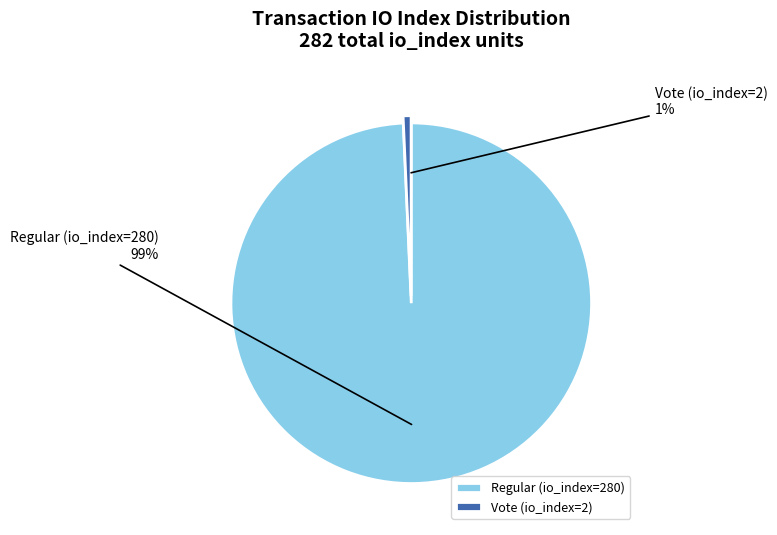

What is the smallest slice in the pie chart?

Vote (io_index=2)